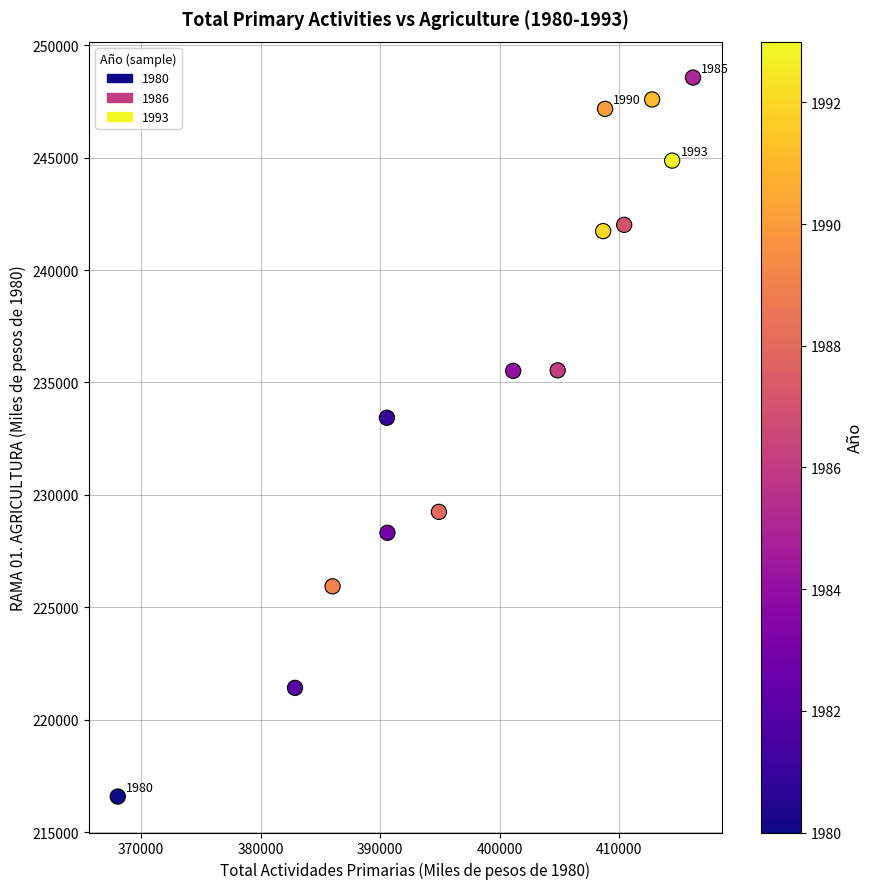

What is the range of Y values (max minus min)?

31963